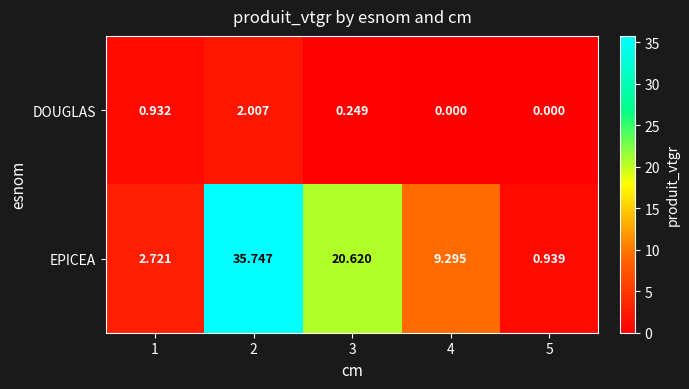

Is the value of DOUGLAS at 4 greater than the value of EPICEA at 2?

No